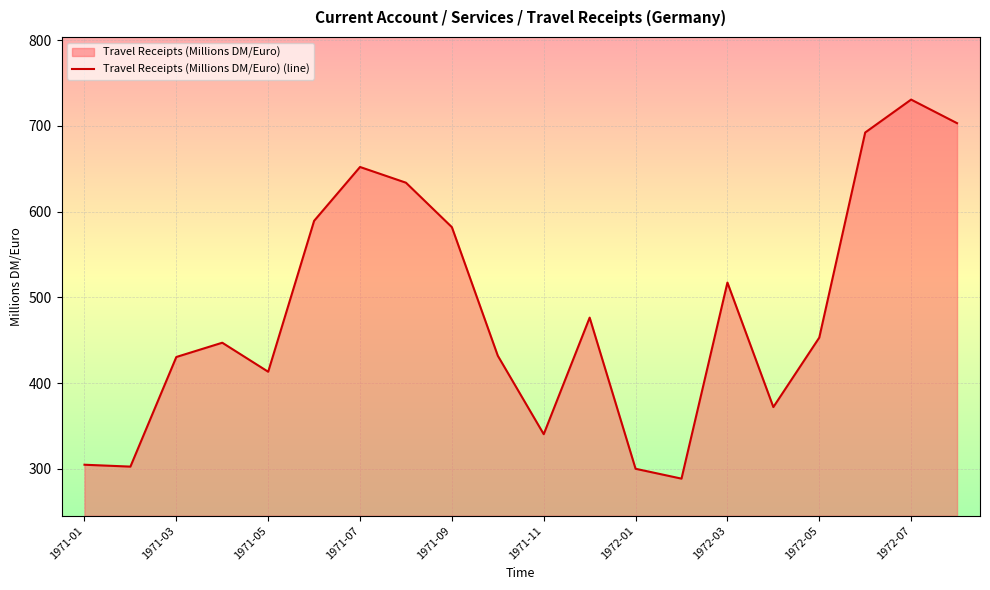

Which has a higher value, 1971-07 or 1971-03?

1971-07